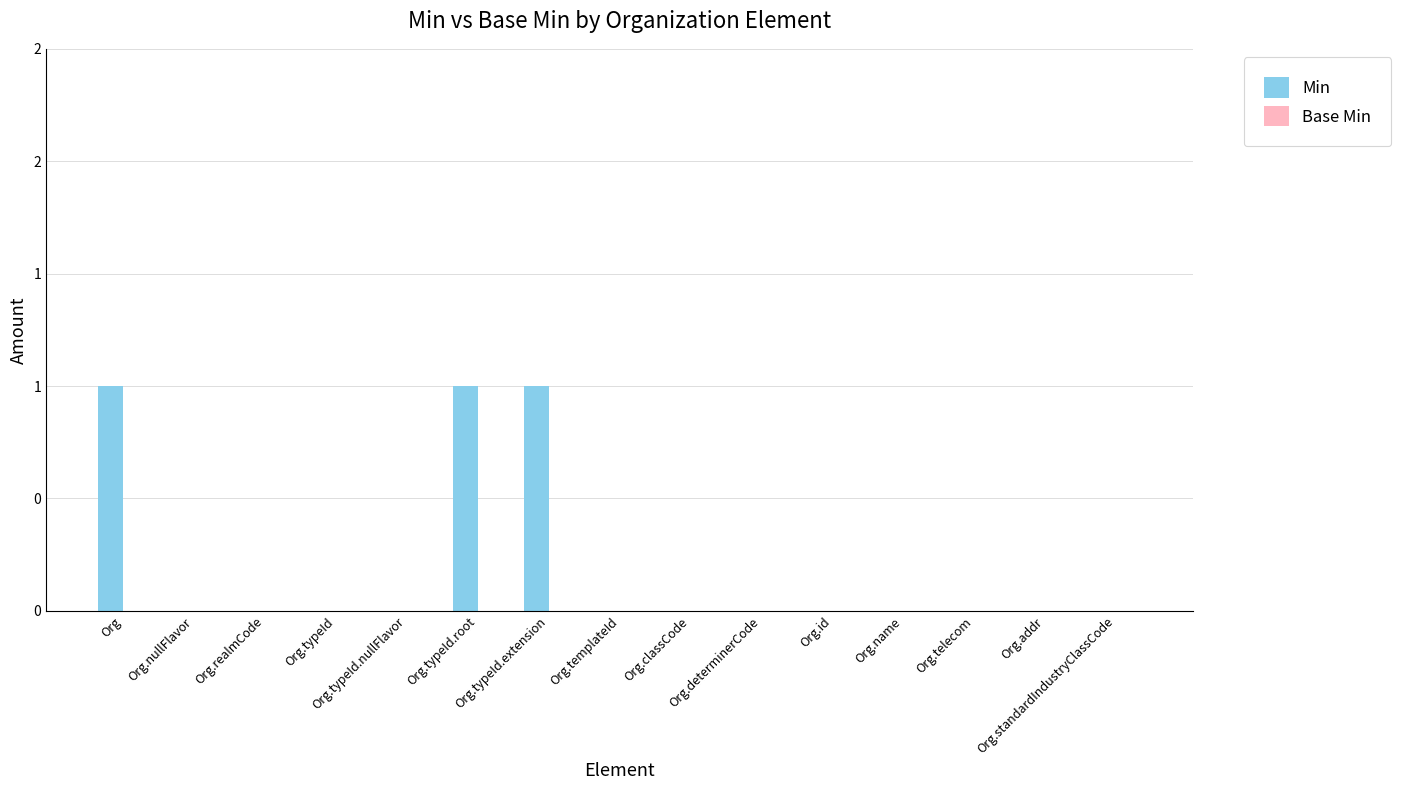

How many distinct data groups are displayed?

2